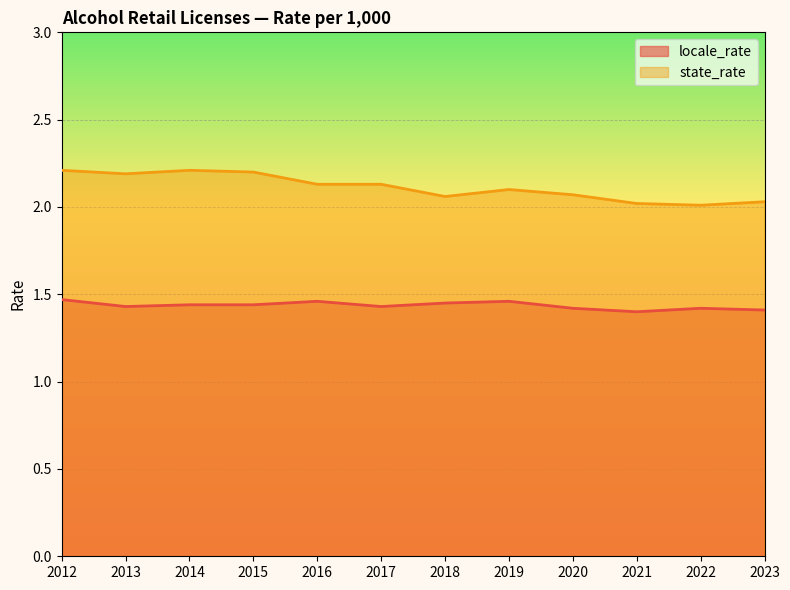

True or false: state_rate and locale_rate intersect in this chart.

False